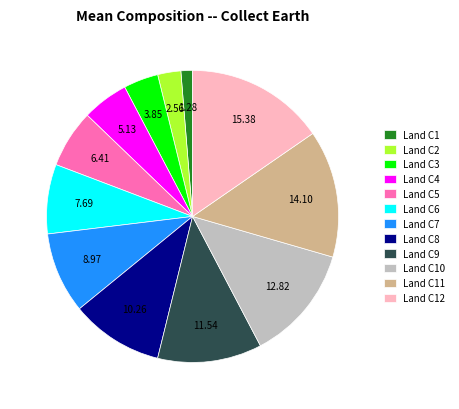

Is there any slice that represents more than half of the pie?

No